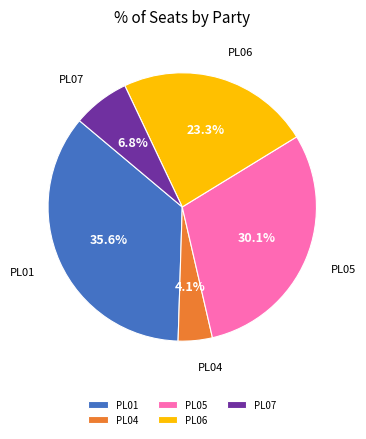

What percentage is the PL07 slice, to the nearest percent?

7%